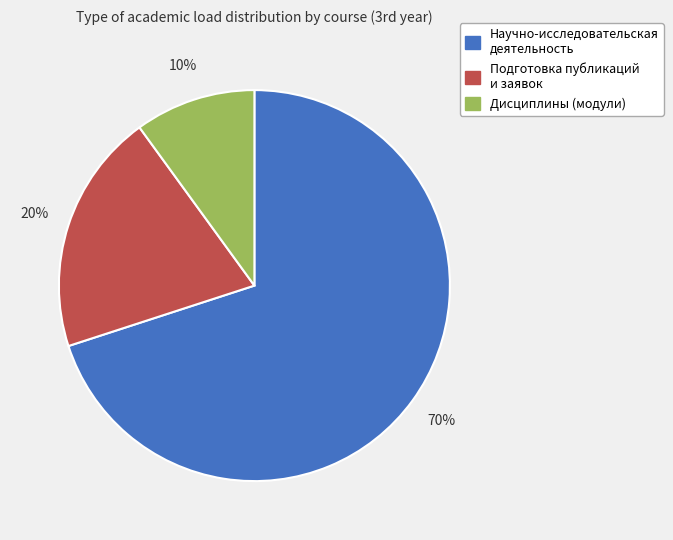

What is the majority slice?

Научно-исследовательская деятельность